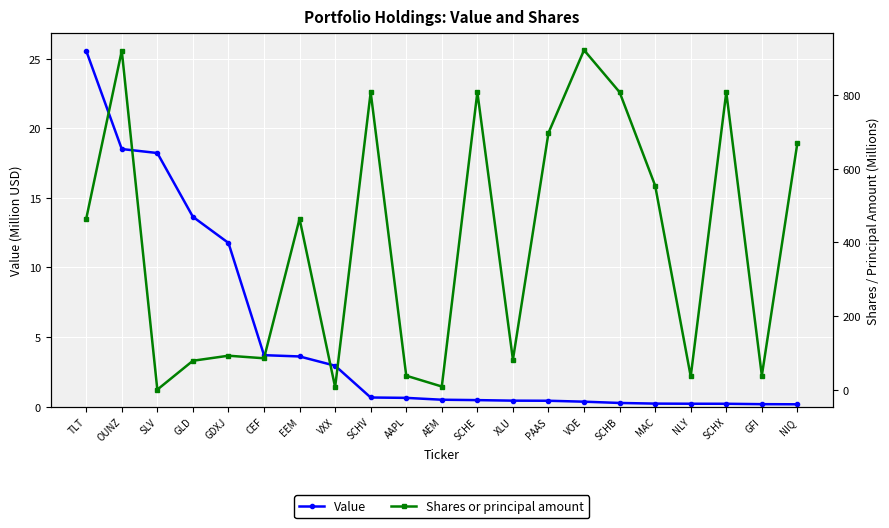

How many series are shown in this chart?

2